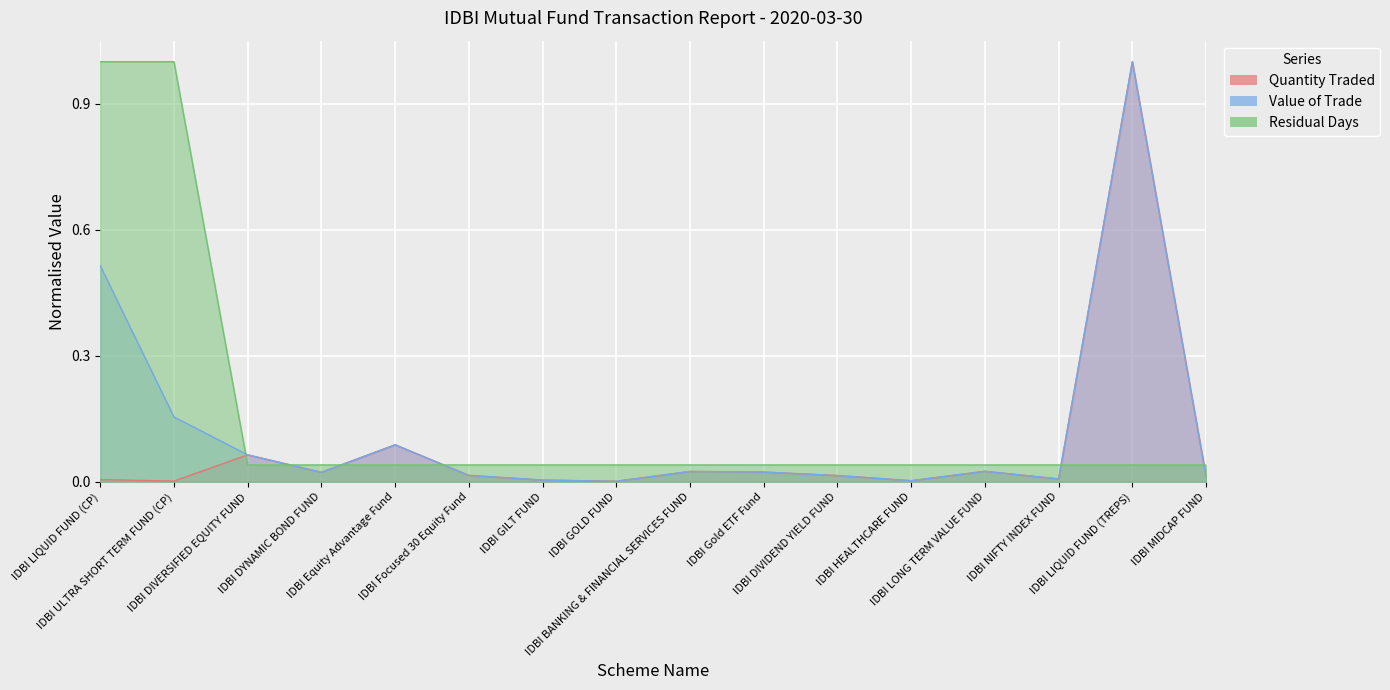

After their last crossing, which series has the higher values: Value of Trade (Cr) or Residual Days?

Residual Days